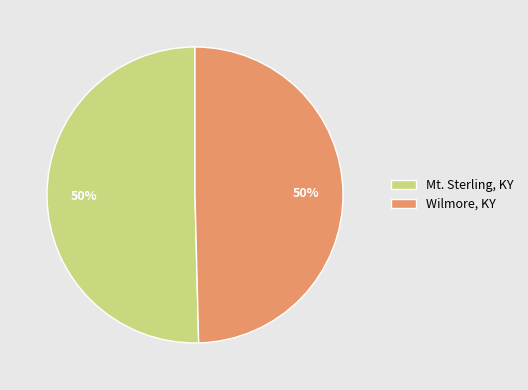

Approximately how many times larger is the value at Wilmore, KY compared to Mt. Sterling, KY?

1.0